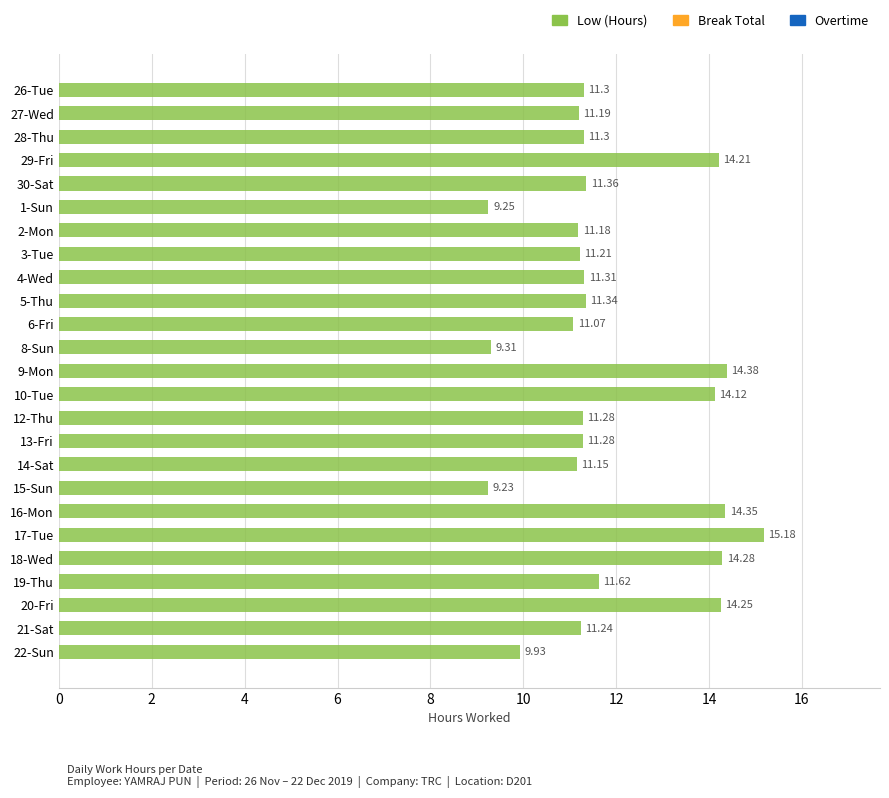

What is the average value?

11.9